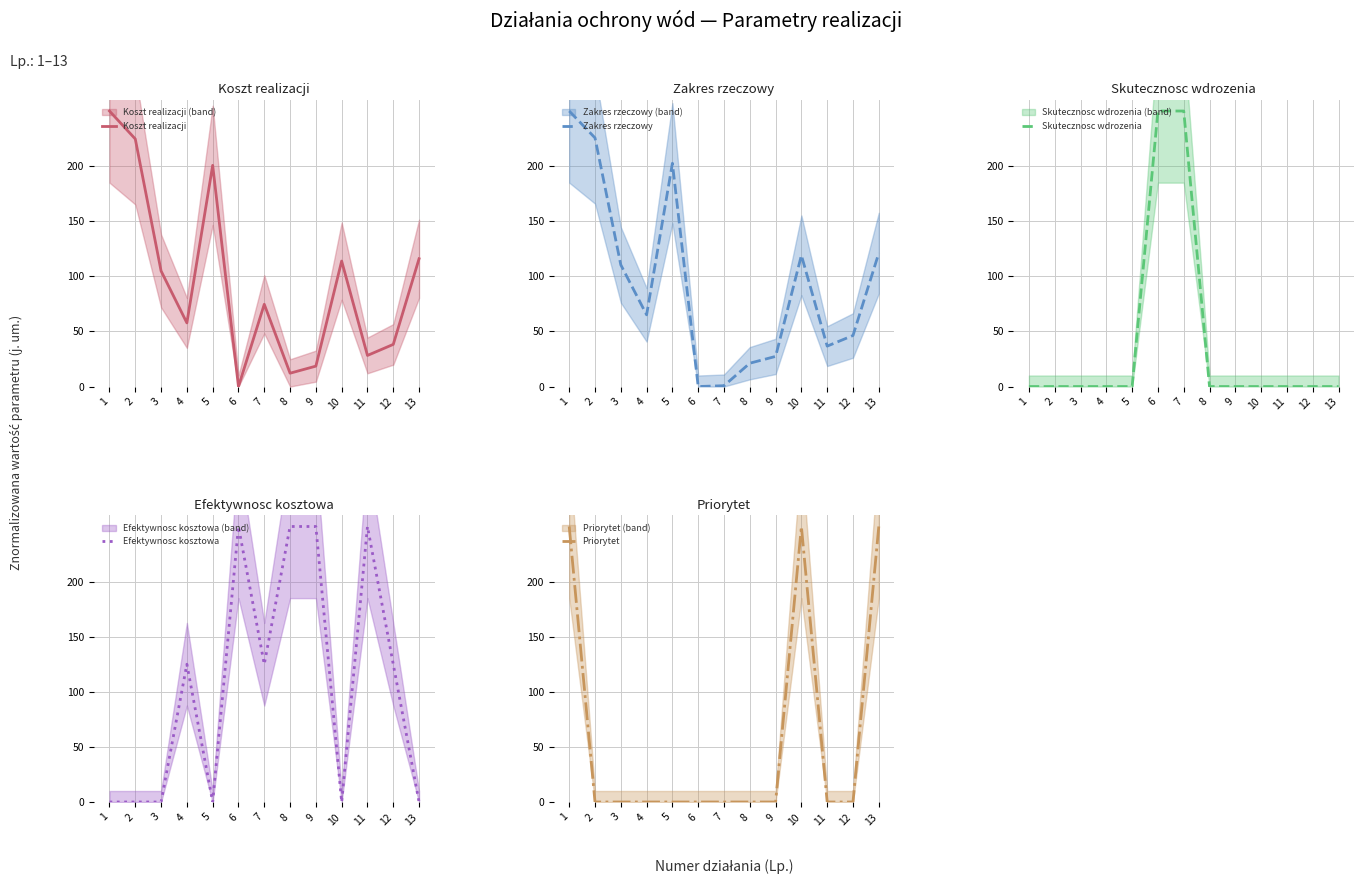

List the series in order of their peak value, highest first.

Koszt realizacji, Zakres rzeczowy, Skutecznosc wdrozenia, Efektywnosc kosztowa, Priorytet